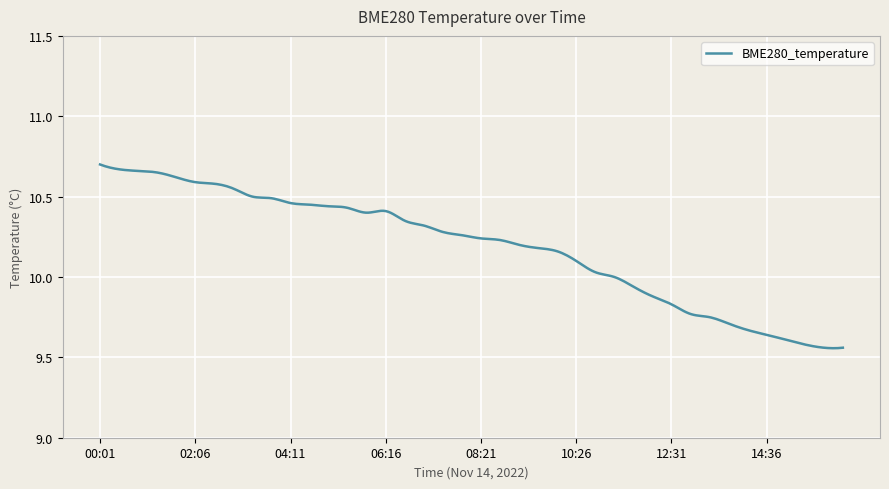

What is the difference between the maximum and minimum values?

1.1